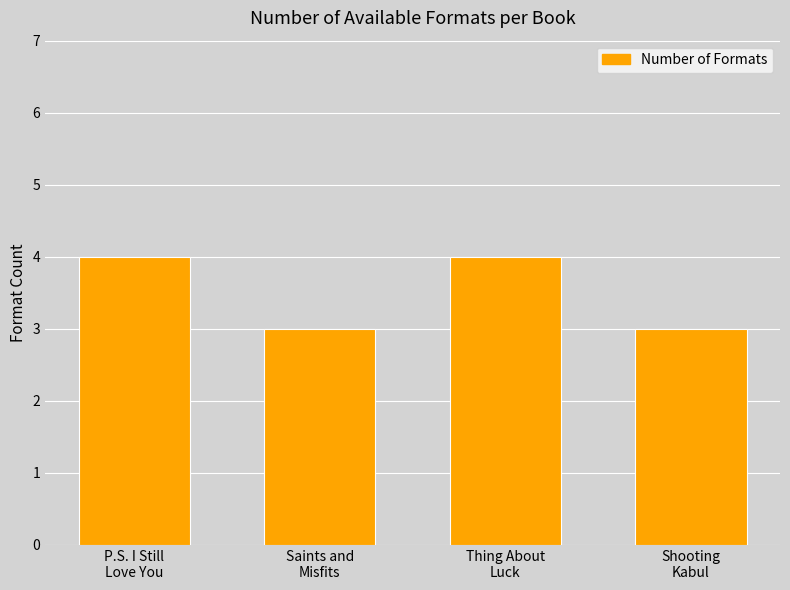

Read the value at P.S. I Still
Love You.

4